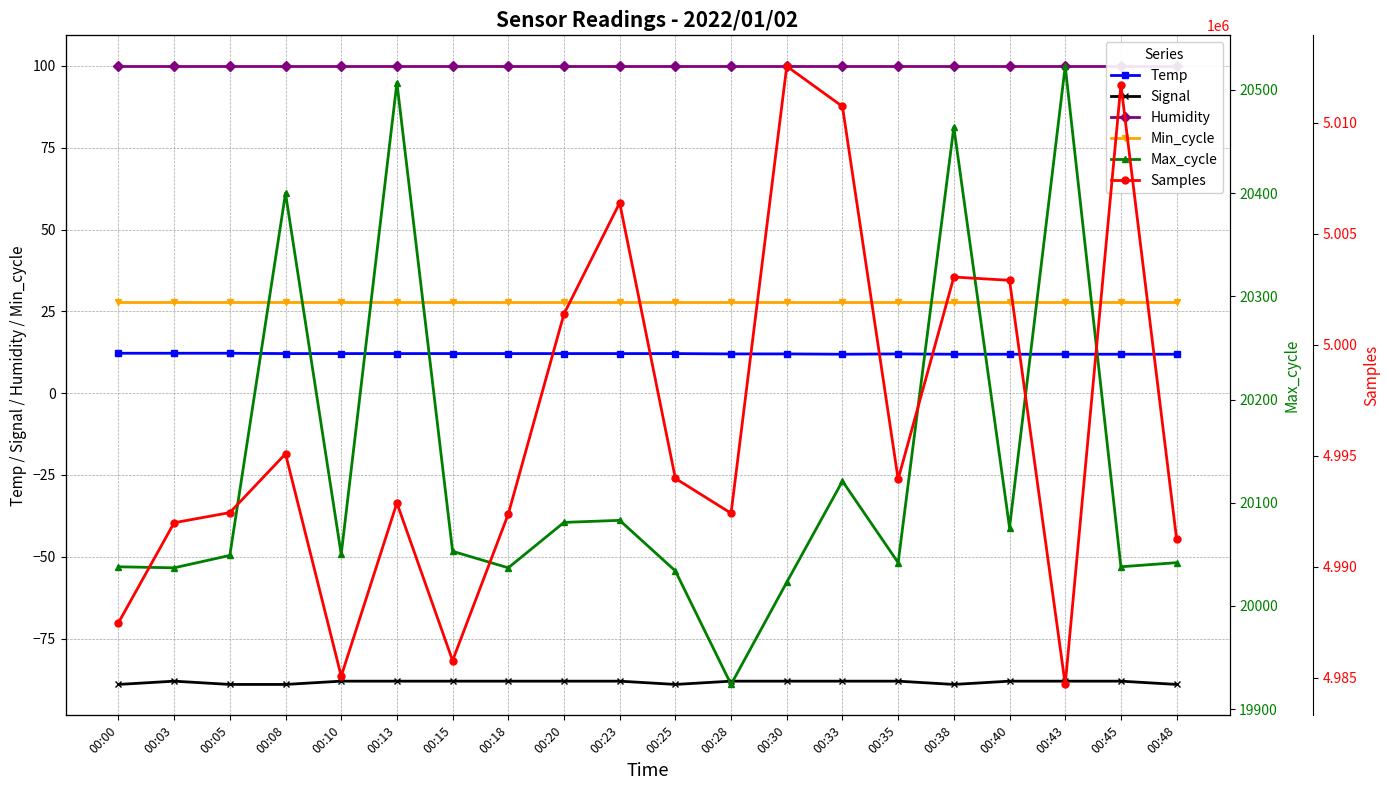

What is the value of the Temp point at the 7th from the left?

12.1